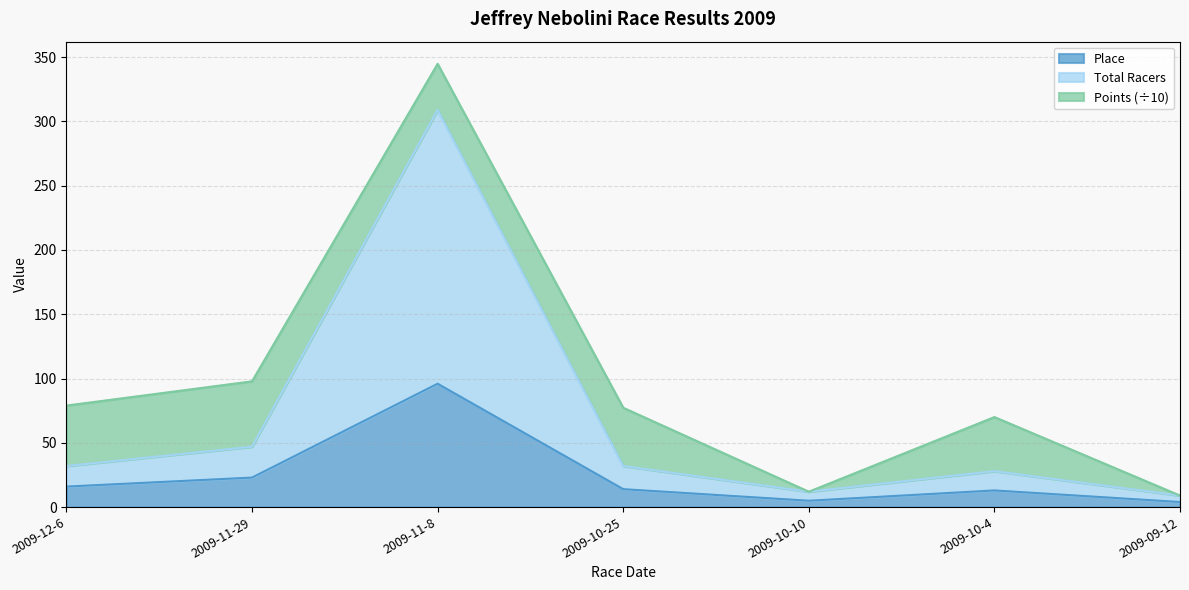

True or false: Total Racers and Place intersect in this chart.

False